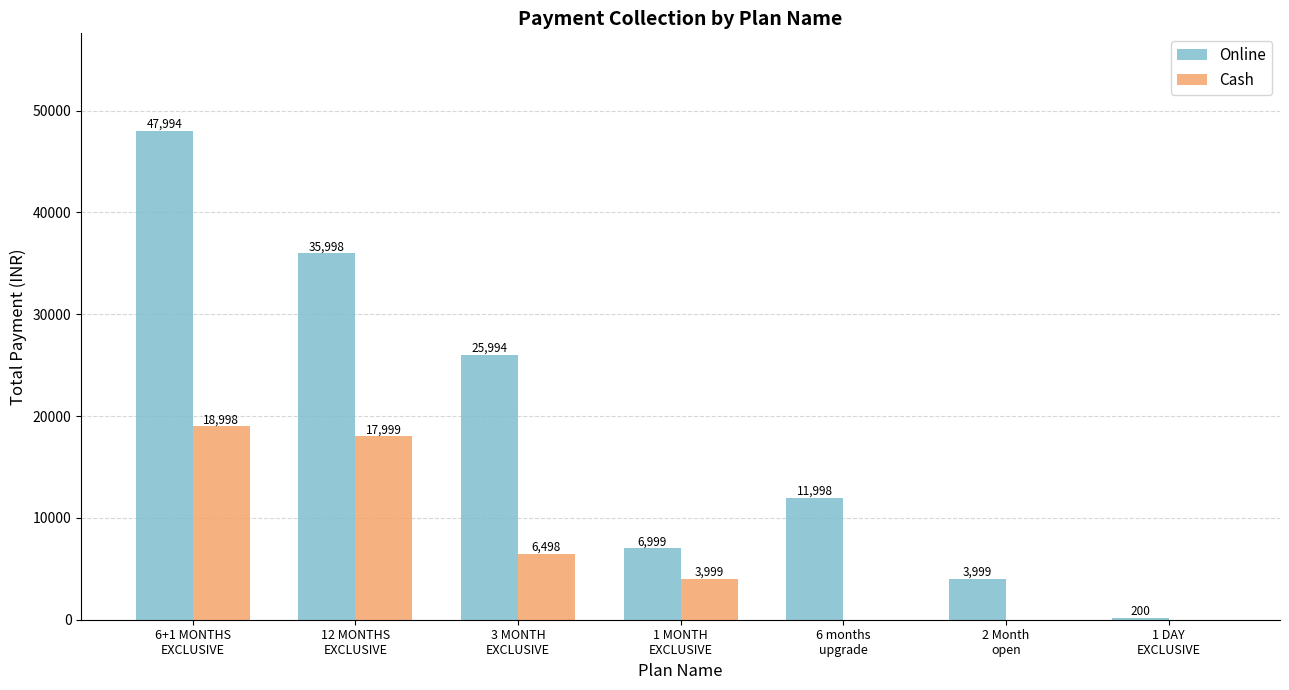

What is the spread (max minus min) of values at 3 MONTH
EXCLUSIVE?

19496